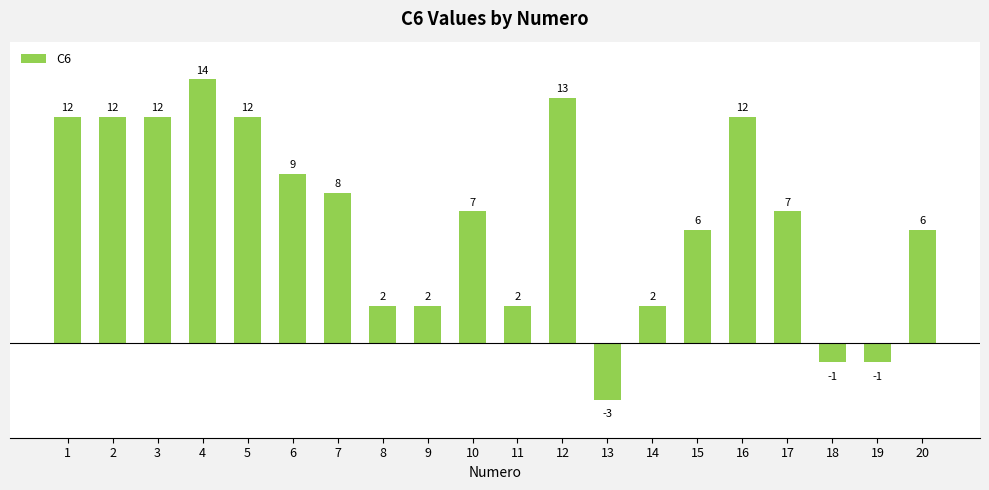

What is the value of the 12th bar from the left?

13